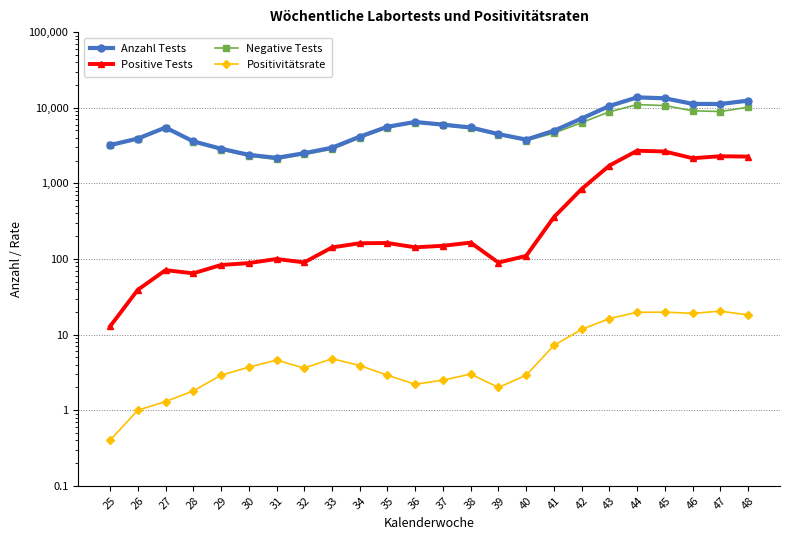

Between 28 and 34, which series saw the biggest shift?

Anzahl Tests